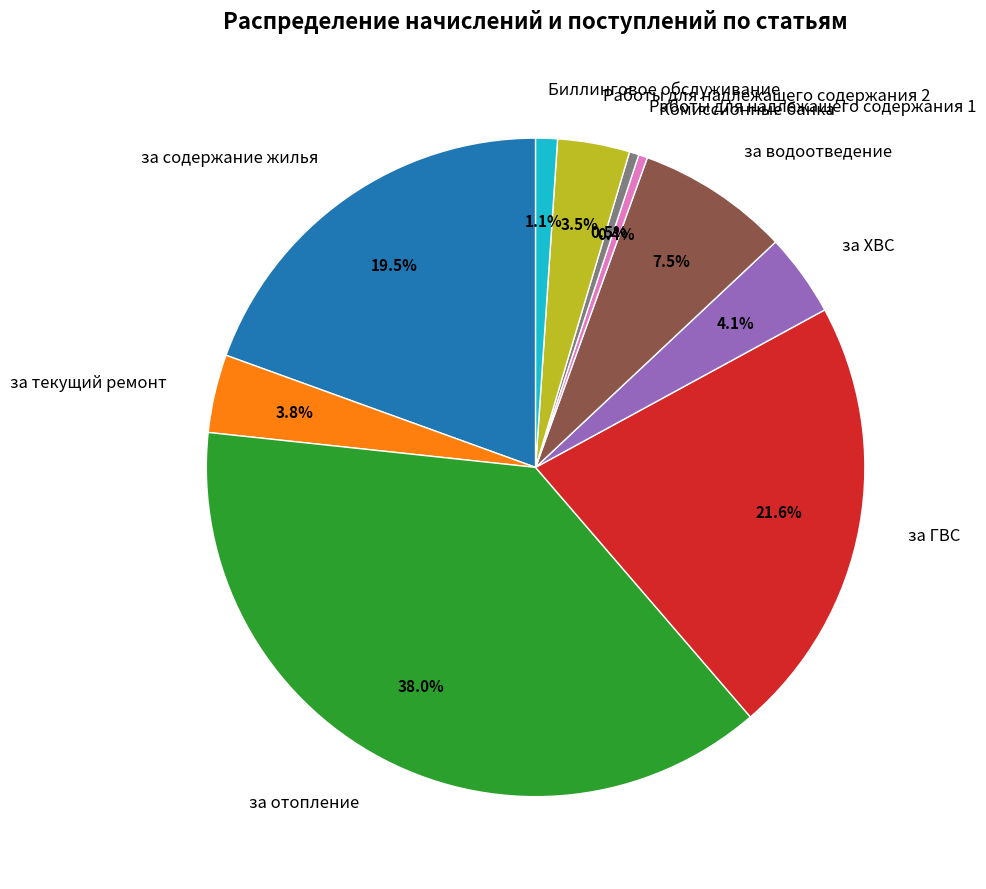

What percentage do за содержание жилья and за отопление together represent?

57.5%